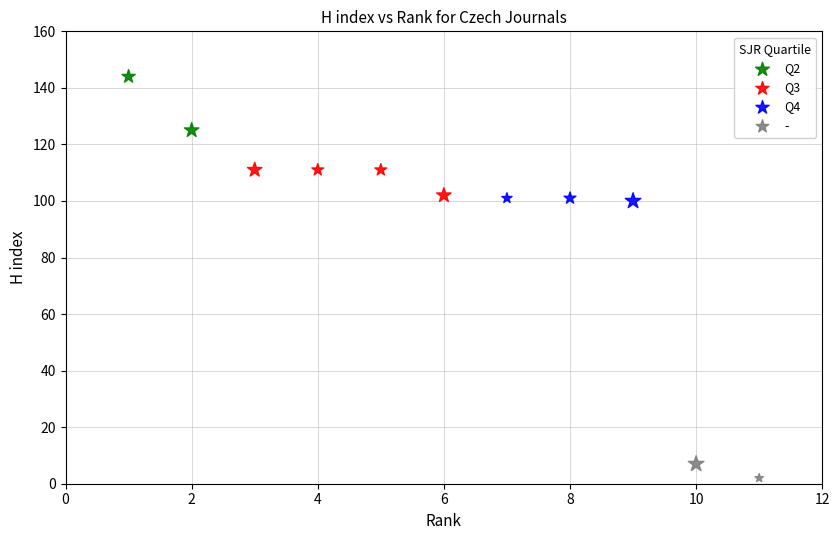

What are all the series names shown in the legend?

Q2, Q3, Q4, -